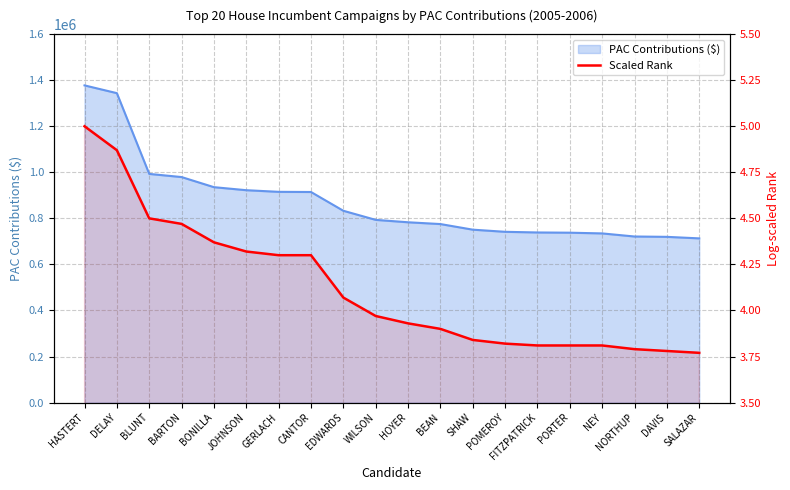

What is the value of the 19th point from the left?

3.8